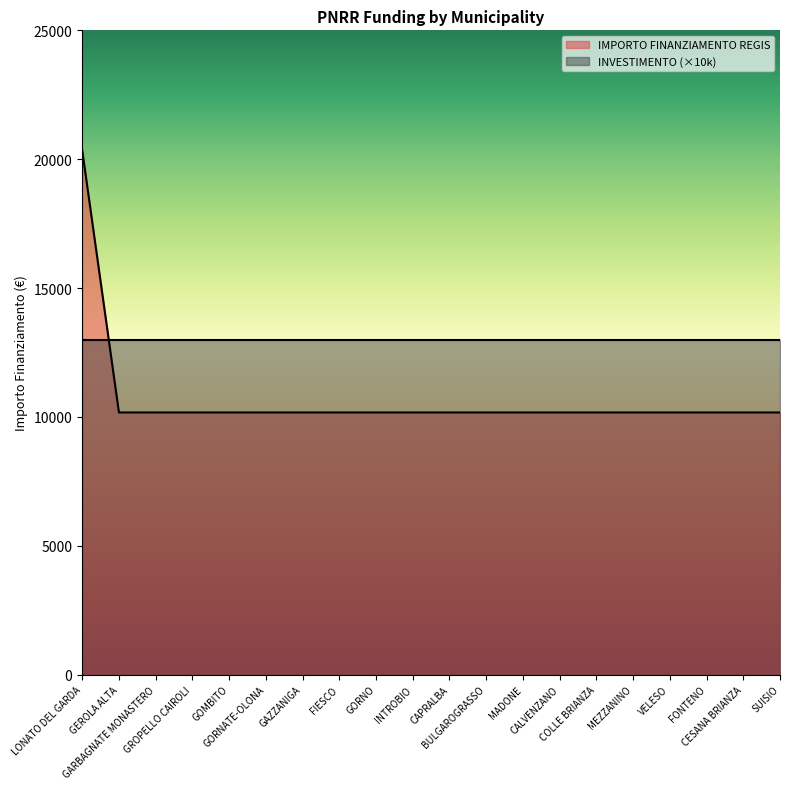

Rank the categories by value from lowest to highest.

GEROLA ALTA, GARBAGNATE MONASTERO, GROPELLO CAIROLI, GOMBITO, GORNATE-OLONA, GAZZANIGA, FIESCO, GORNO, INTROBIO, CAPRALBA, BULGAROGRASSO, MADONE, CALVENZANO, COLLE BRIANZA, MEZZANINO, VELESO, FONTENO, CESANA BRIANZA, SUISIO, LONATO DEL GARDA